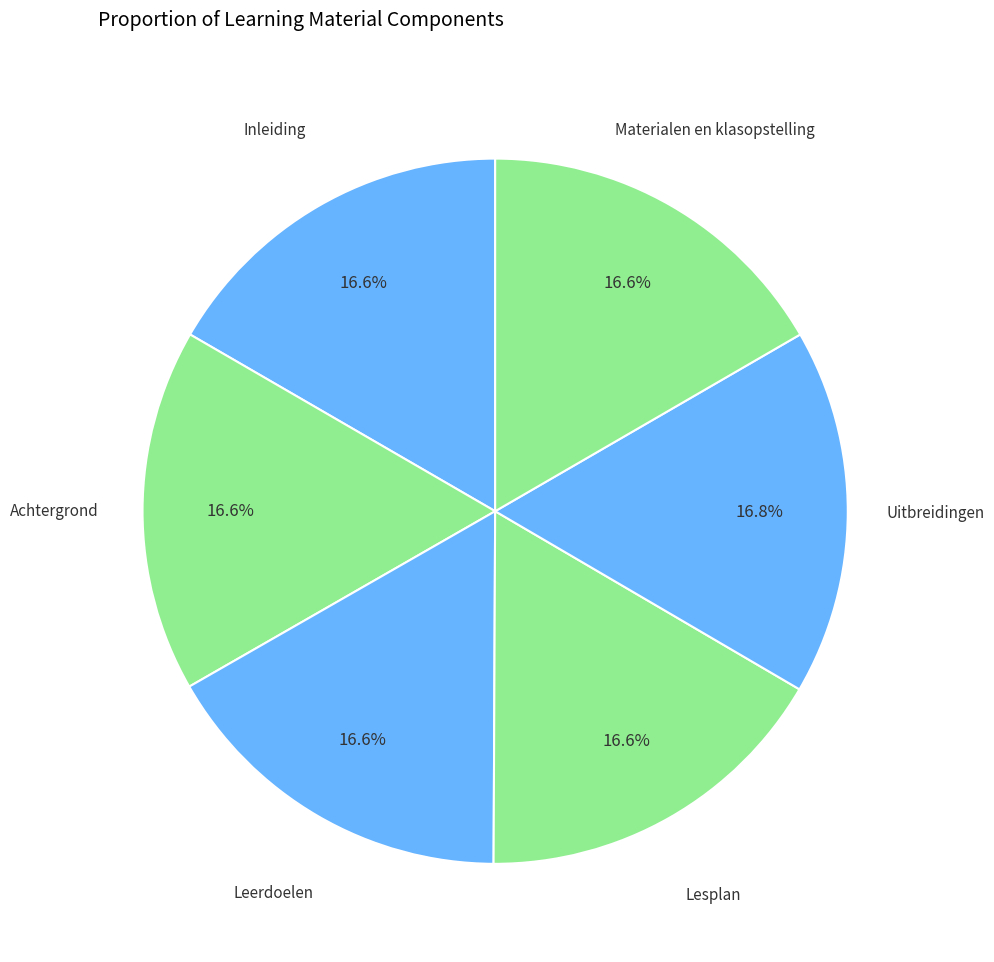

To the nearest percent, what is the average slice percentage?

17%